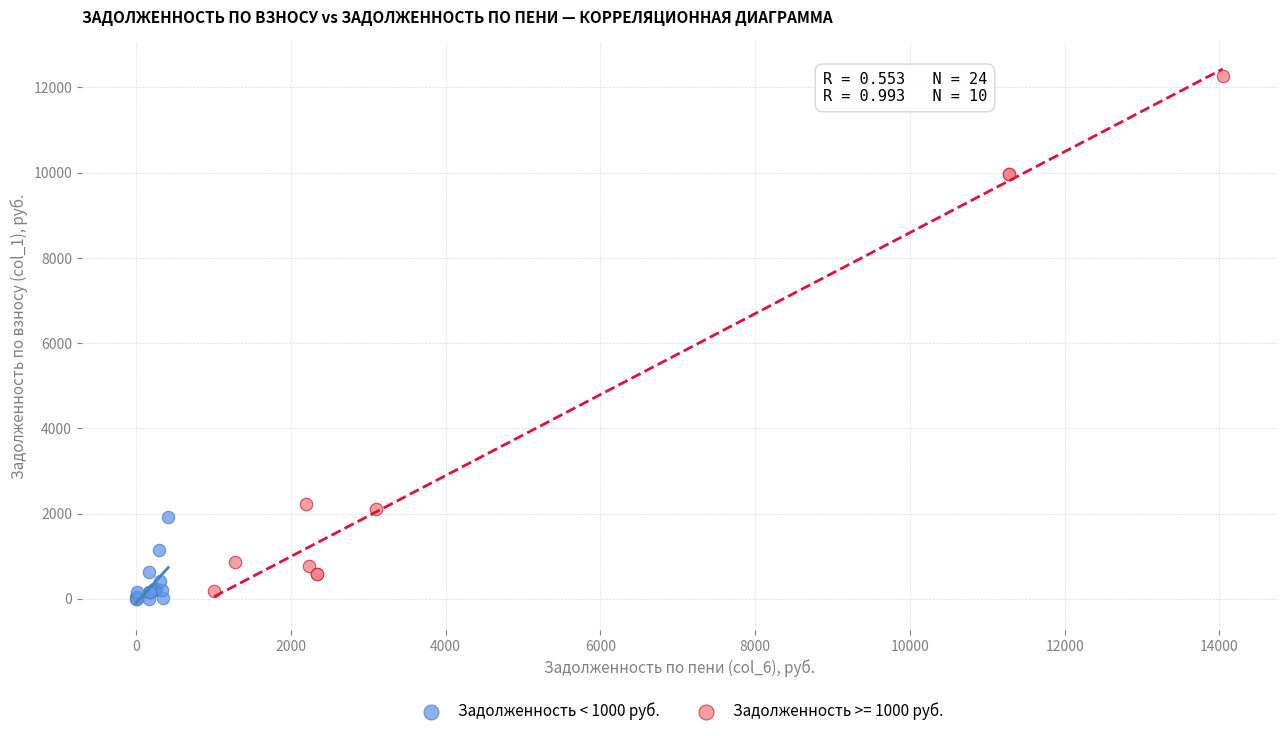

Which series reaches the maximum Y coordinate?

Задолженность >= 1000 руб.